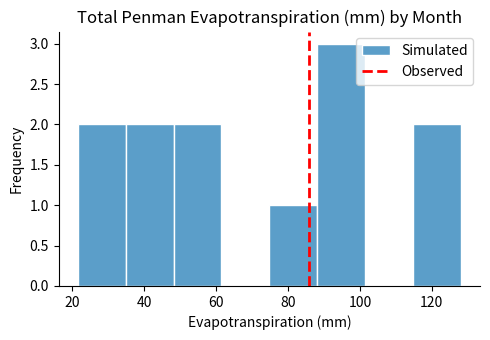

Reading left to right, list every bar in this chart as the range it spans on the x-axis followed by its height. Neither the bar edges nor the heights are printed on the chart, so give them approximately, as read against the axes.

22 to 34: 2
34 to 48: 2
48 to 62: 2
62 to 74: 0
74 to 88: 1
88 to 102: 3
102 to 114: 0
114 to 128: 2